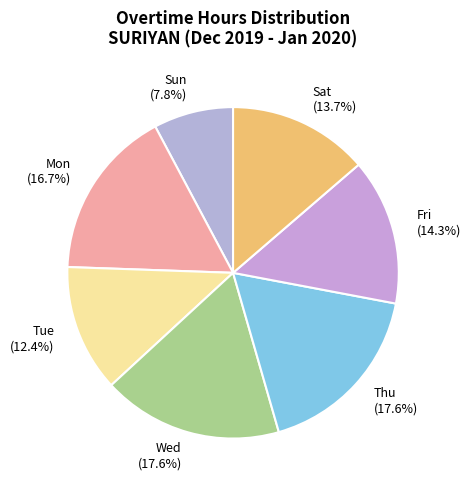

How many segments does this pie chart have?

7